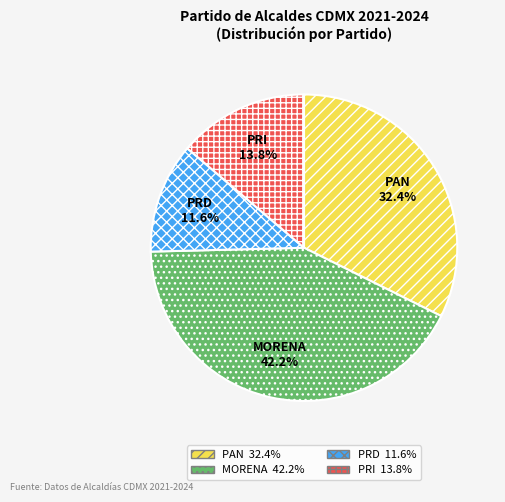

Which has a higher value, PRI or MORENA?

MORENA